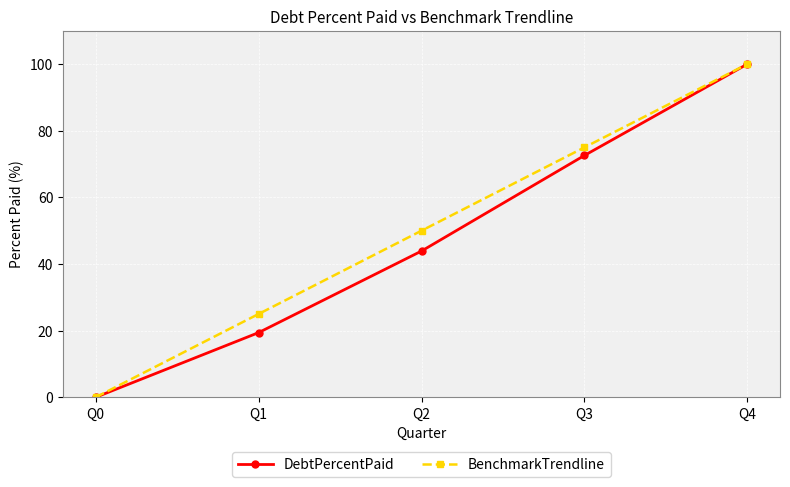

The value of DebtPercentPaid at Q0 is -58.4. True or false?

False